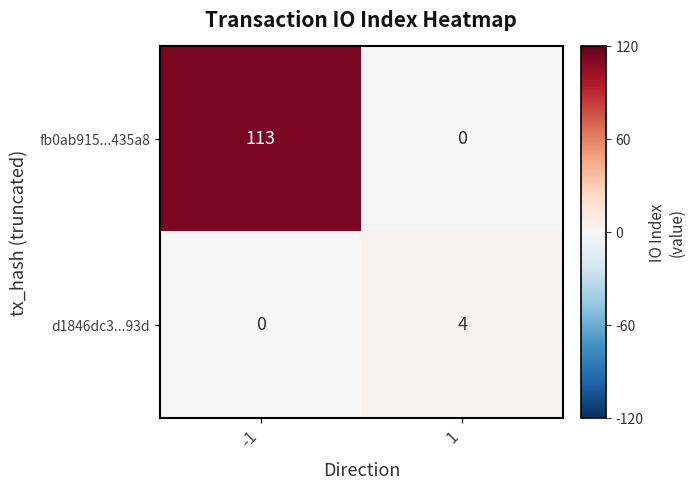

Between -1 and 1, which series saw the biggest shift?

fb0ab915...435a8